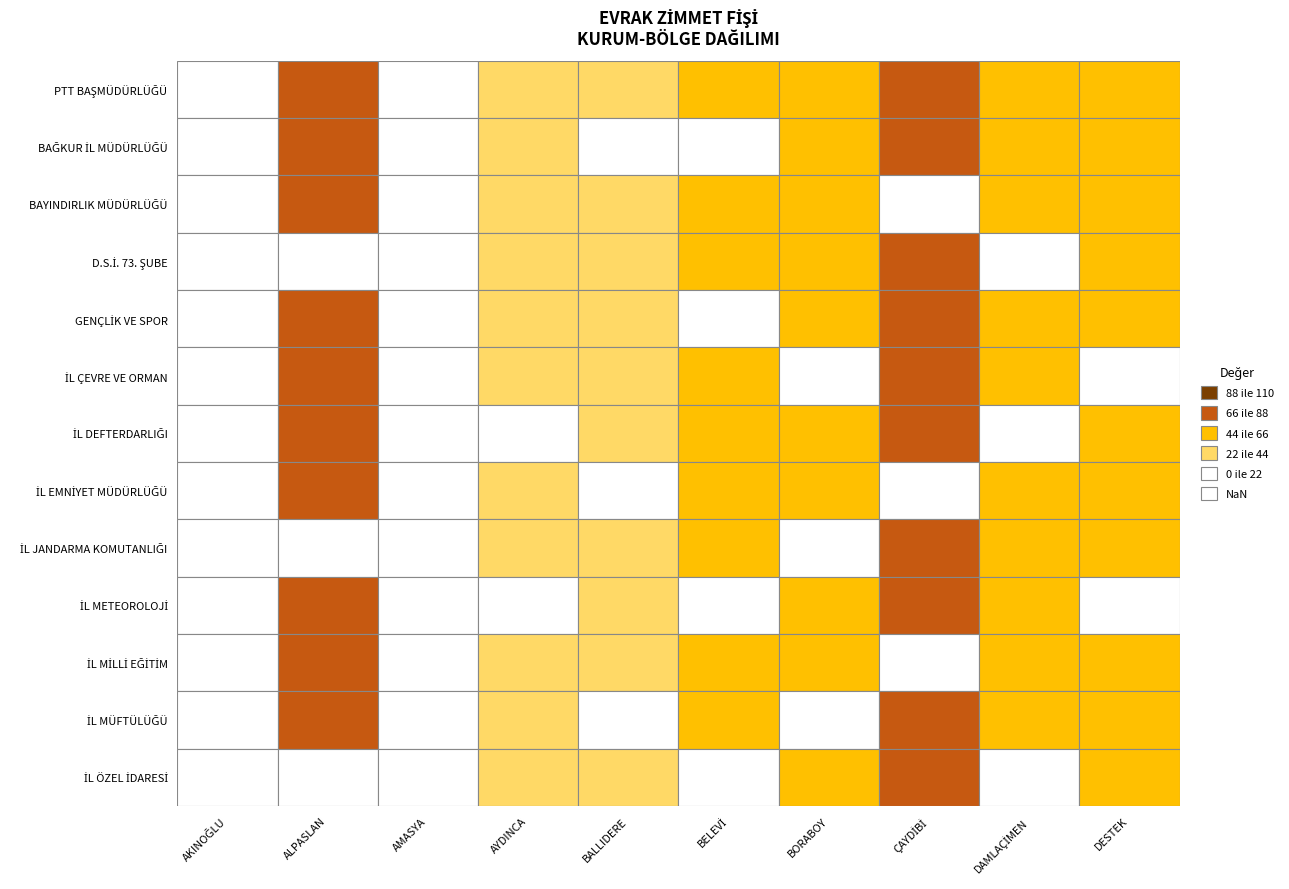

The İL DEFTERDARLIĞI series shows 1 at ALPASLAN. True or false?

False